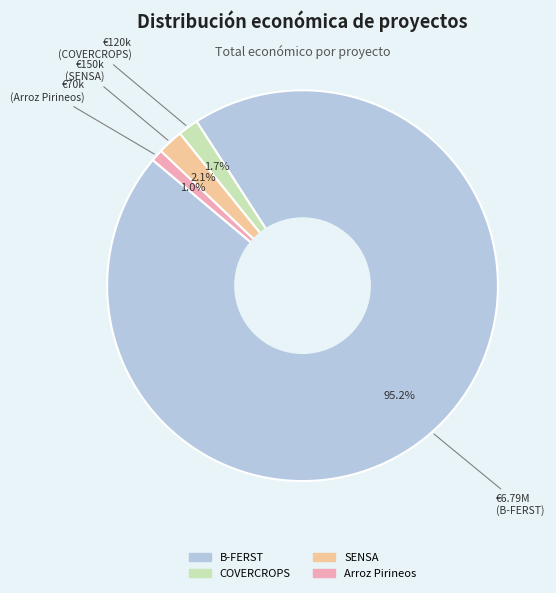

The Arroz Pirineos slice represents 1% of the pie. True or false?

True